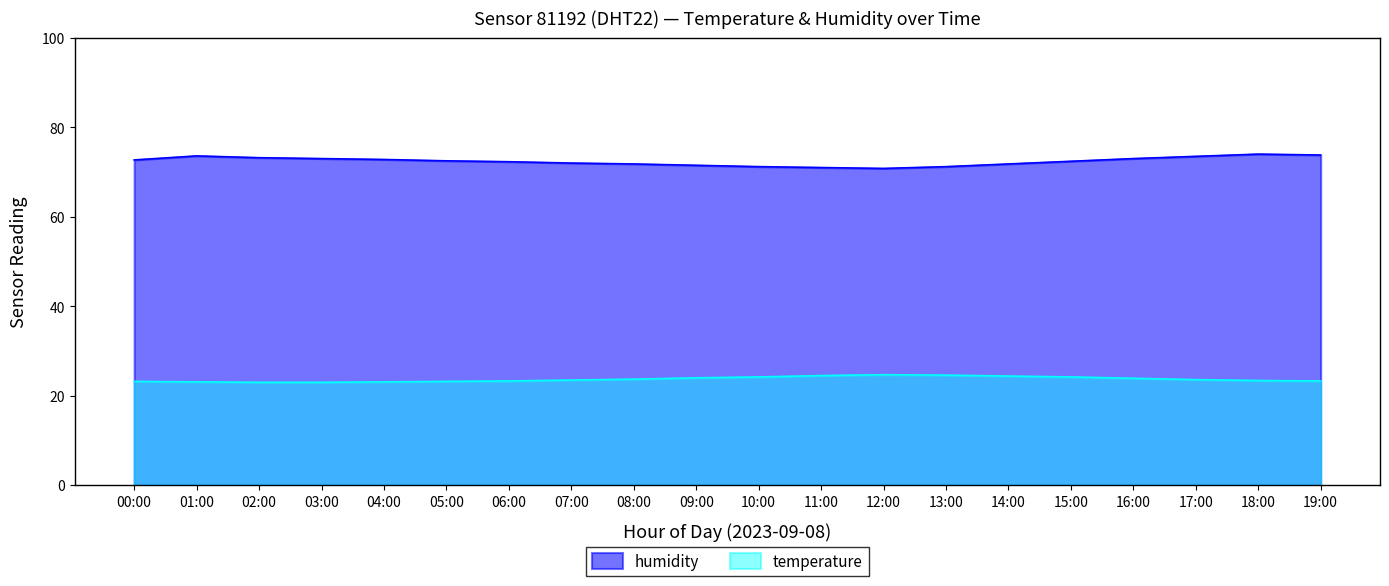

Which series has the widest spread of values?

humidity